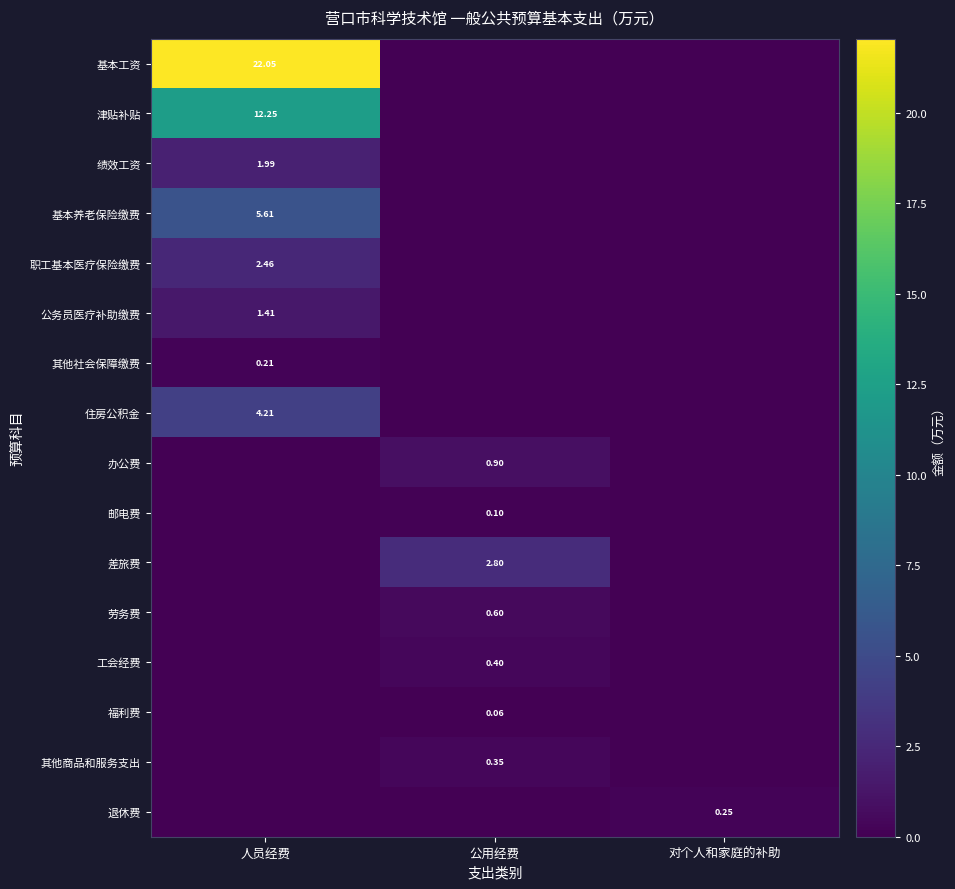

Is the value of 邮电费 at 人员经费 greater than the value of 津贴补贴 at 人员经费?

No